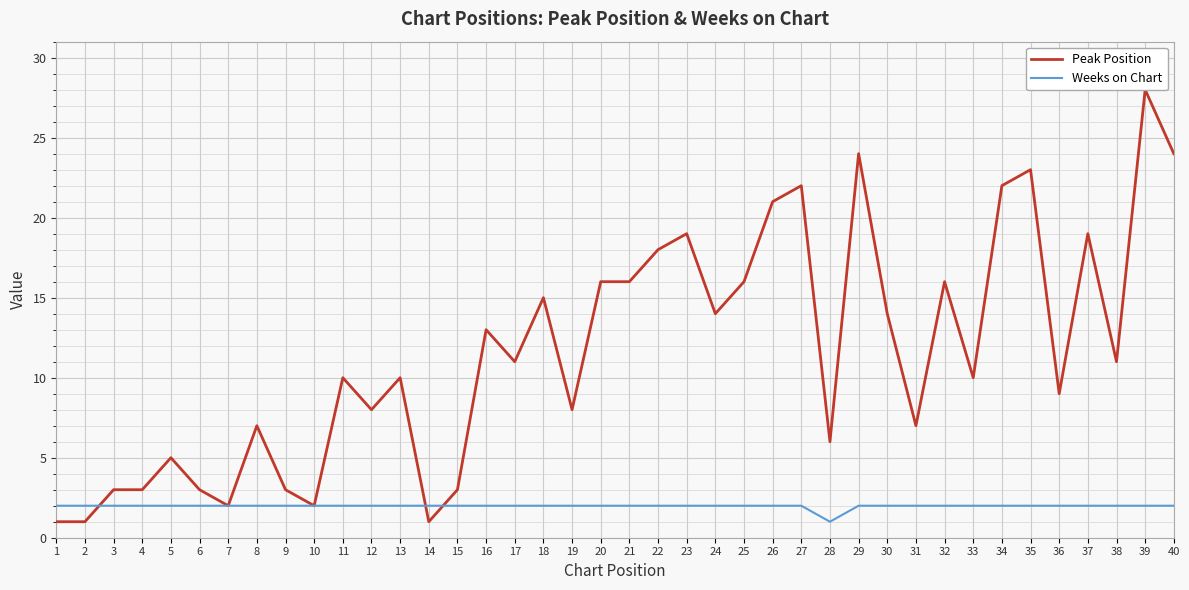

Reading left to right, extract all data points from this chart.

Peak Position: 1	1	3	3	5	3	2	7	3	2	10	8	10	1	3	13	11	15	8	16	16	18	19	14	16	21	22	6	24	14	7	16	10	22	23	9	19	11	28	24
Weeks on Chart: 2	2	2	2	2	2	2	2	2	2	2	2	2	2	2	2	2	2	2	2	2	2	2	2	2	2	2	1	2	2	2	2	2	2	2	2	2	2	2	2